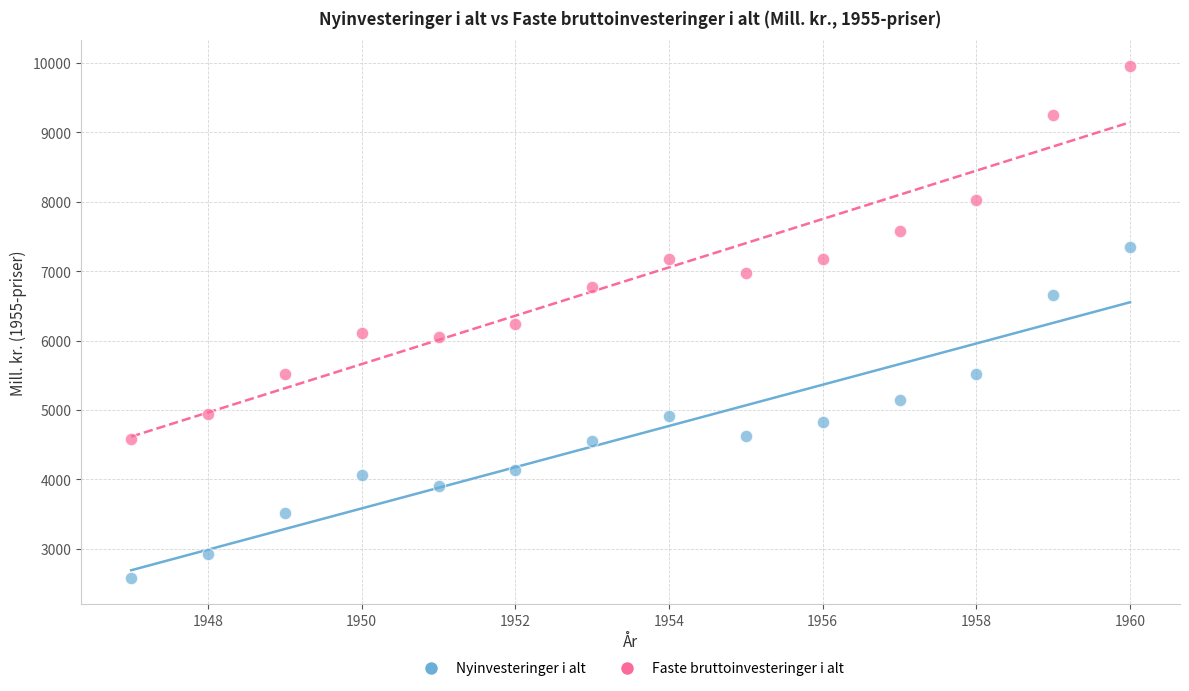

Which series contains the highest Y value?

Faste bruttoinvesteringer i alt